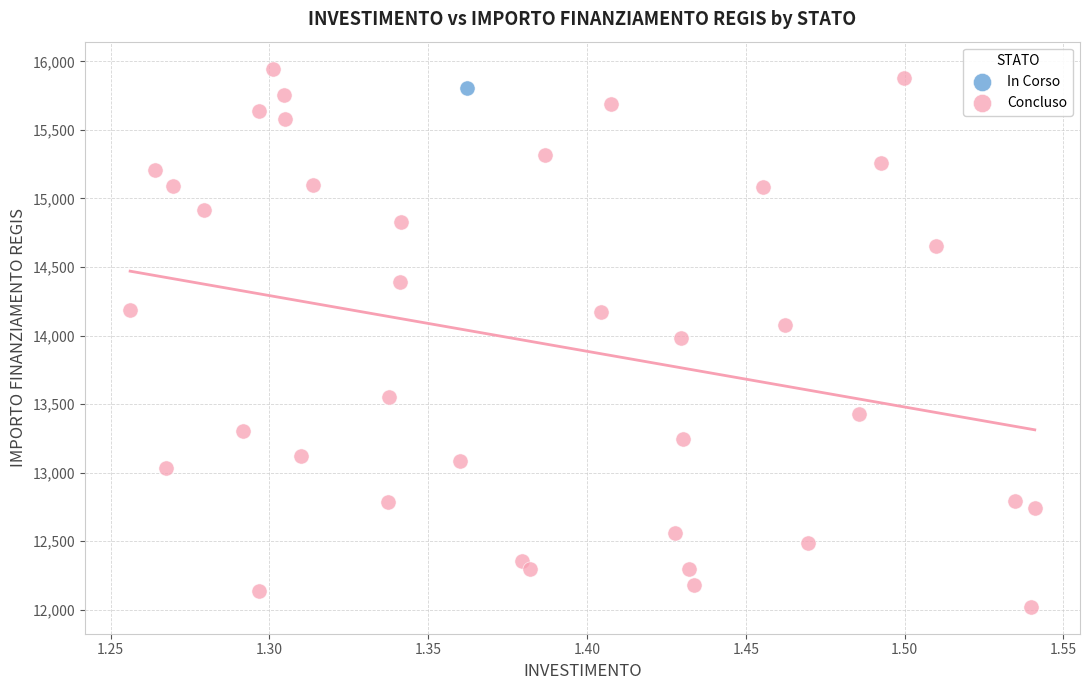

What are all the series names shown in the legend?

In Corso, Concluso